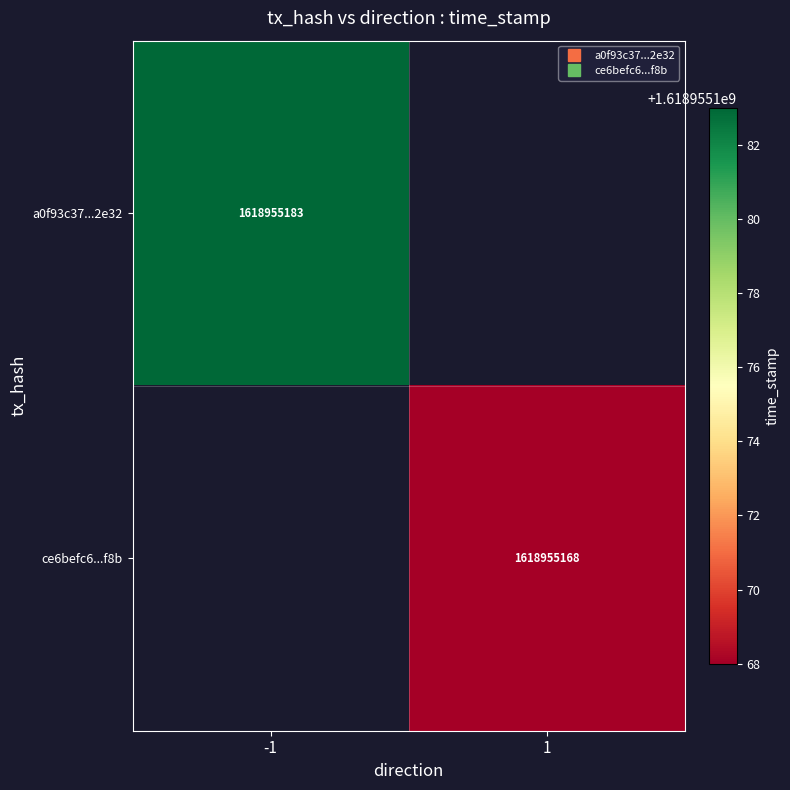

How many distinct data groups are displayed?

2